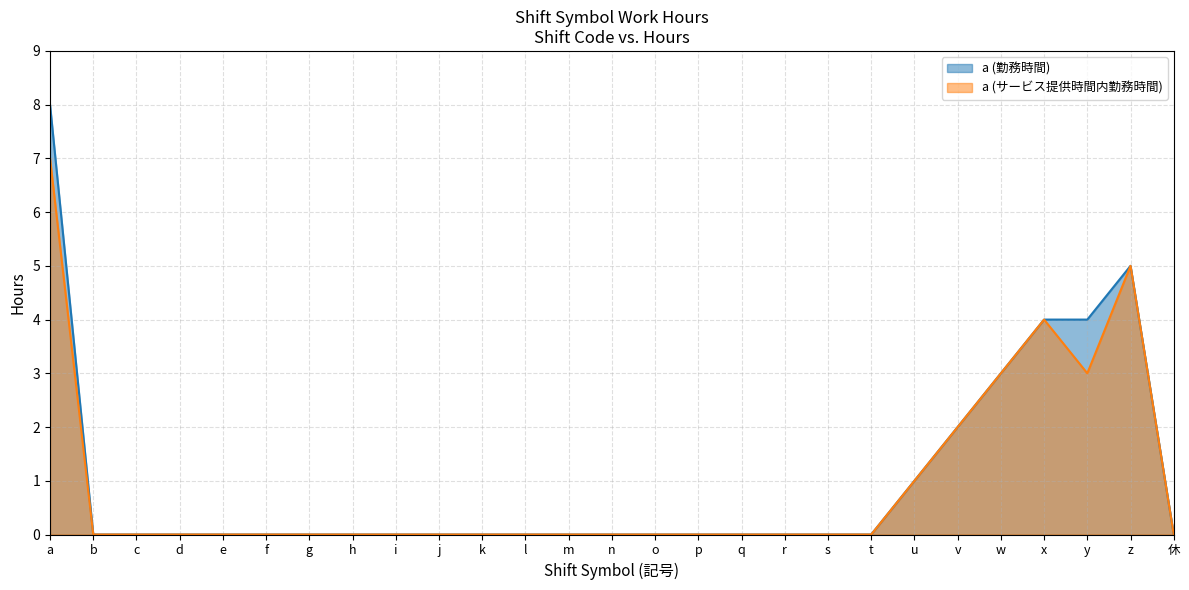

True or false: a (サービス提供時間内勤務時間) has a value of 0 at r.

True